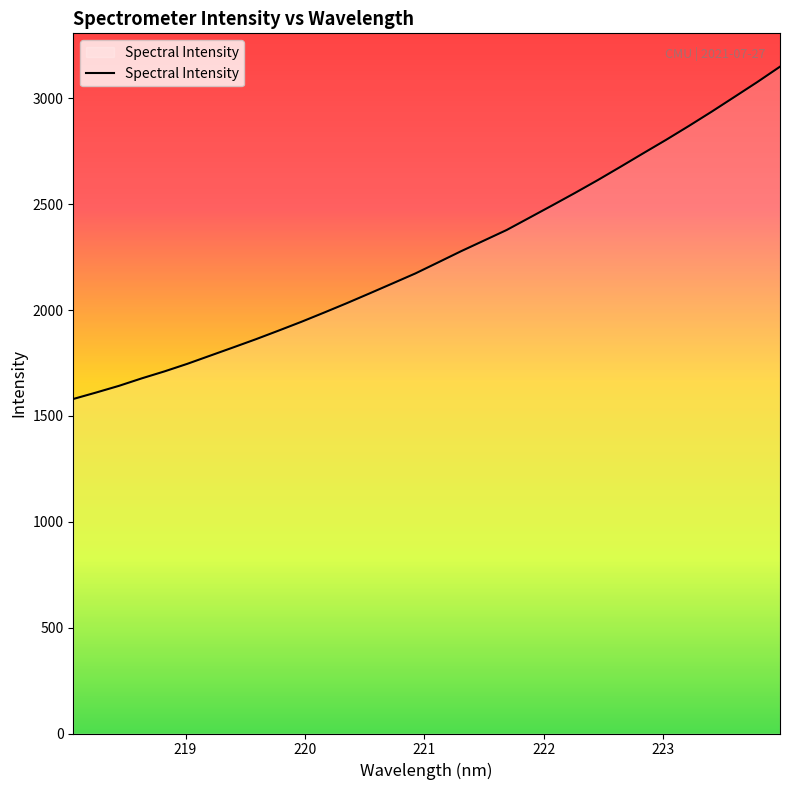

What is the smallest value displayed?

1580.1